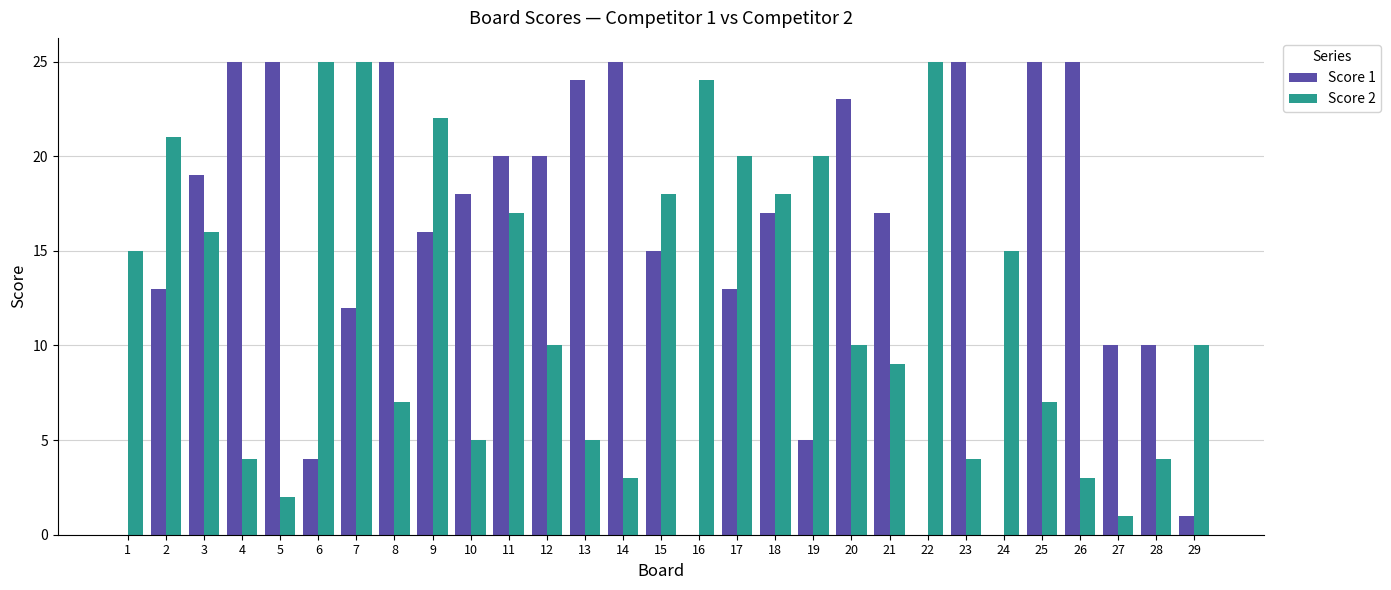

How many groups of bars are there?

29